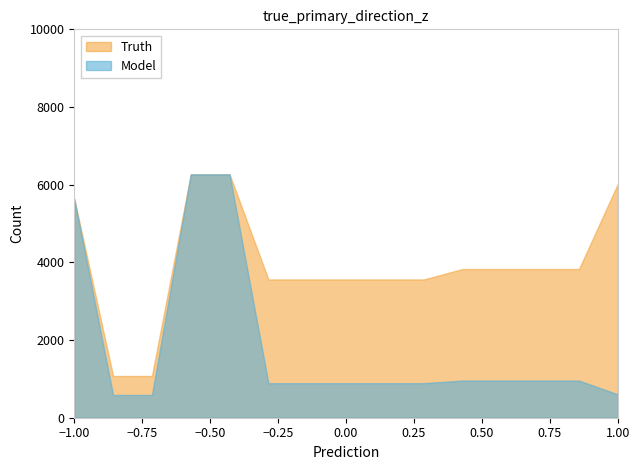

At how many categories does at least one series exceed 4714?

4